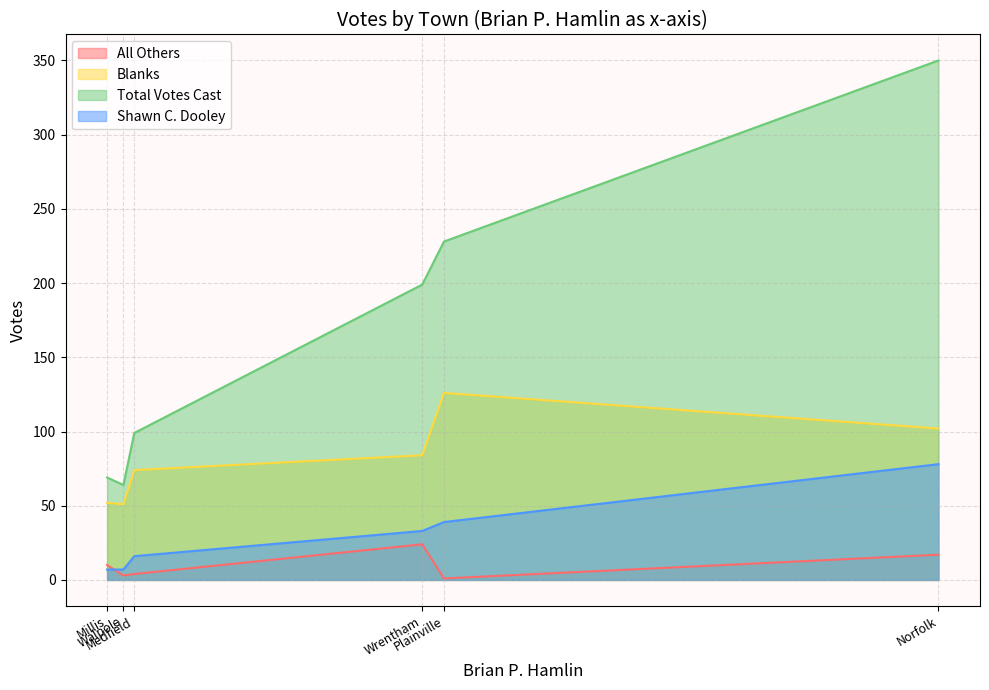

Is the value of Blanks at Walpole greater than the value of Total Votes Cast at Millis?

No